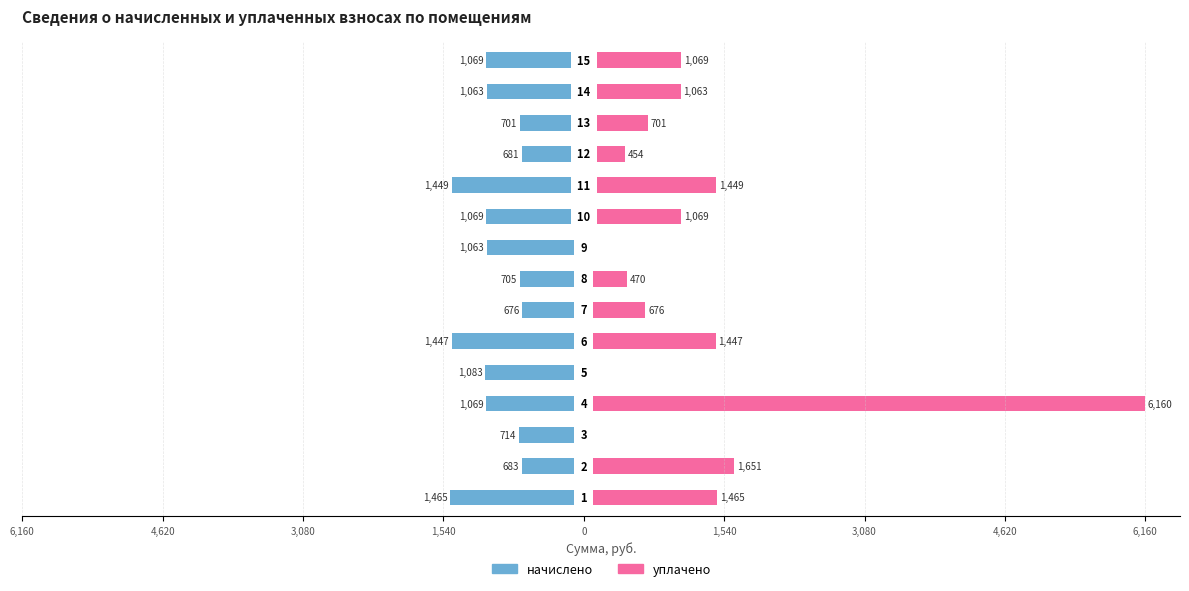

Are the bars grouped side by side (vs. stacked)?

Yes